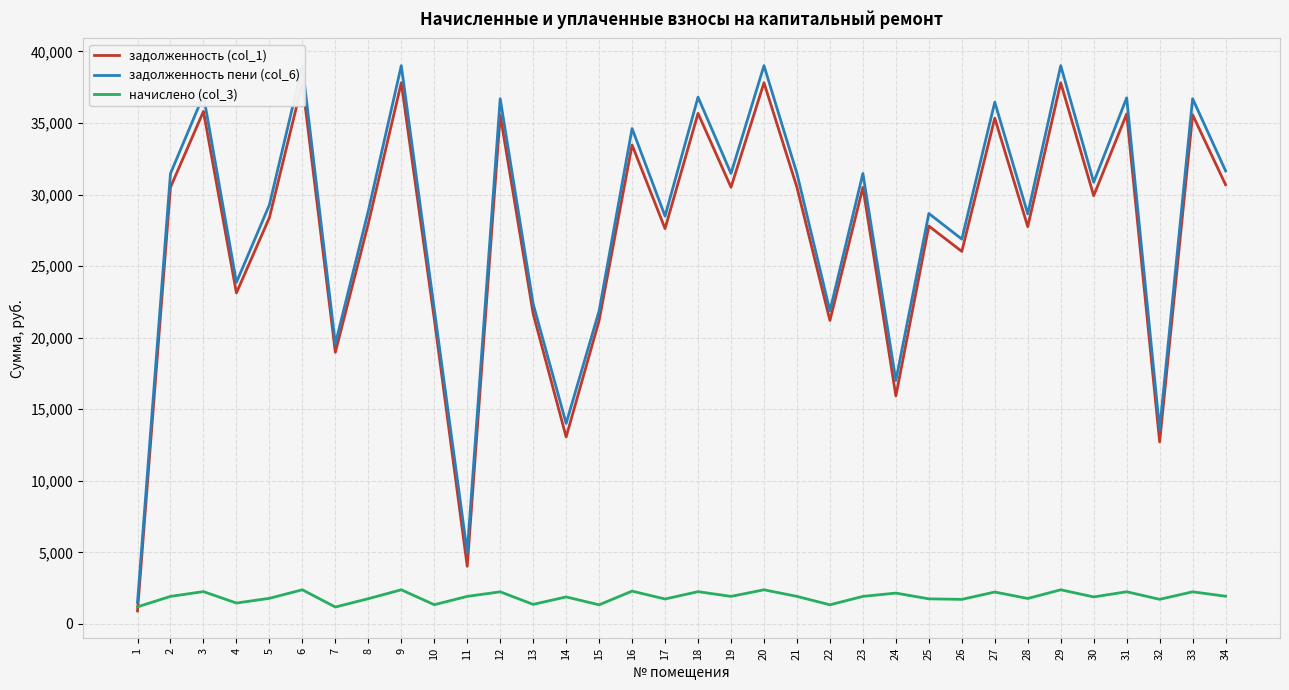

At how many categories does at least one series exceed 37641?

4